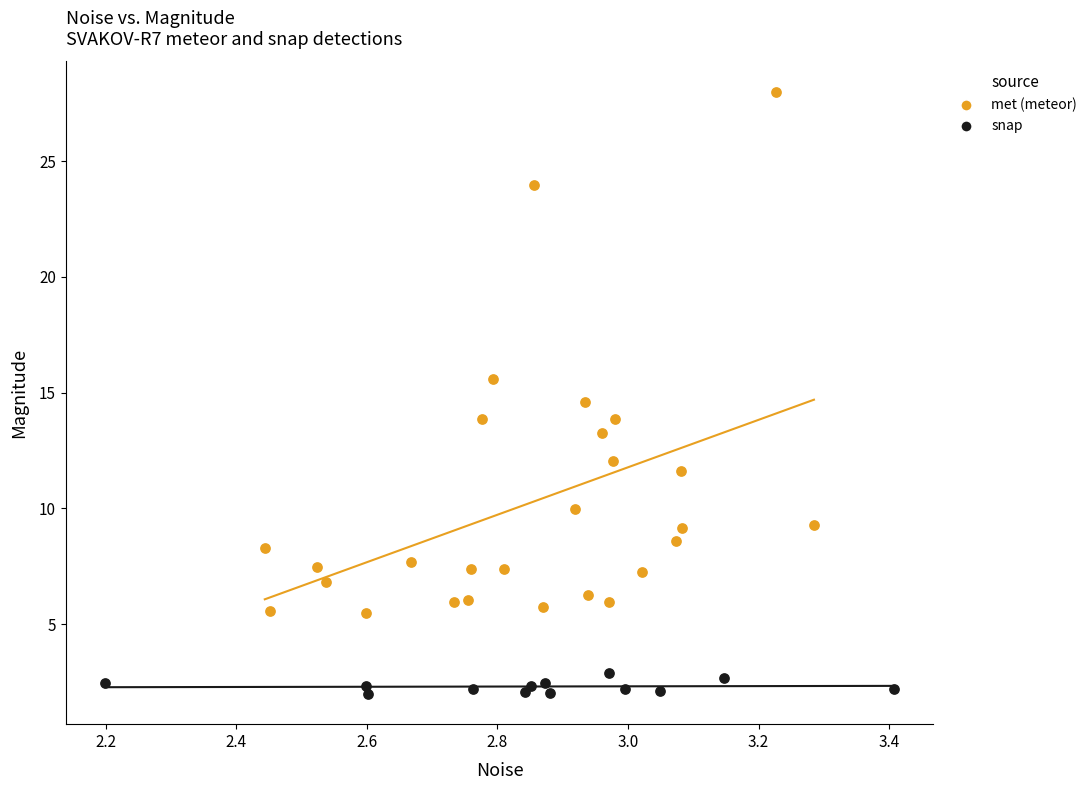

Which series contains the highest Y value?

met (meteor)